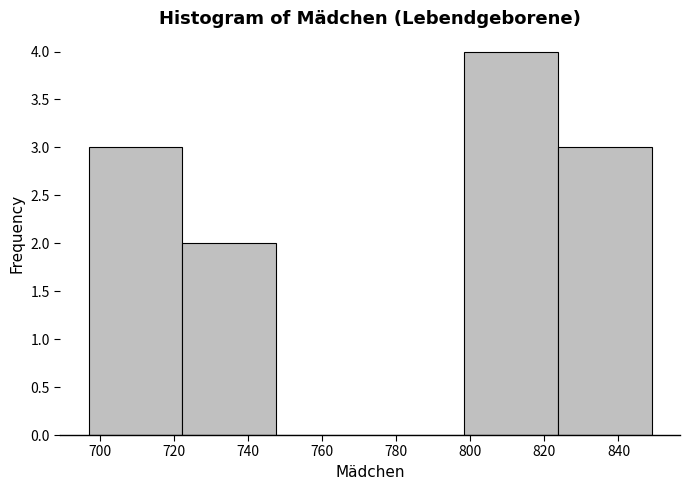

Which range on the x-axis has the tallest bar?

798 to 824